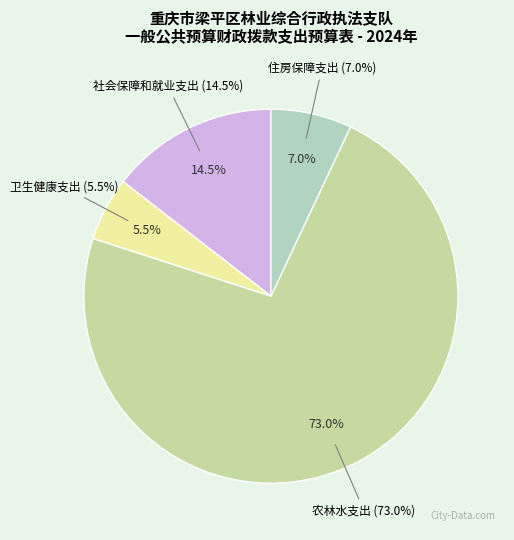

To the nearest percent, what portion does 住房保障支出 represent?

7%